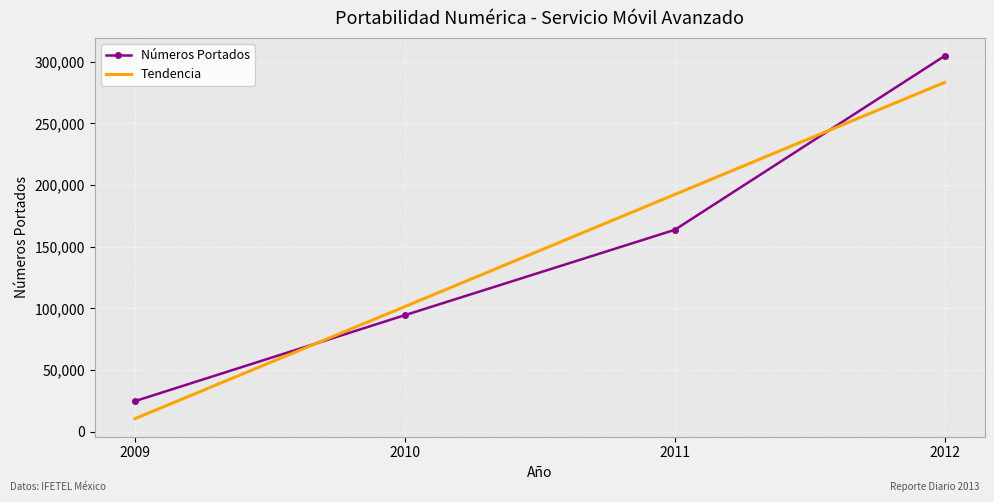

How many categories are shown in the chart?

4